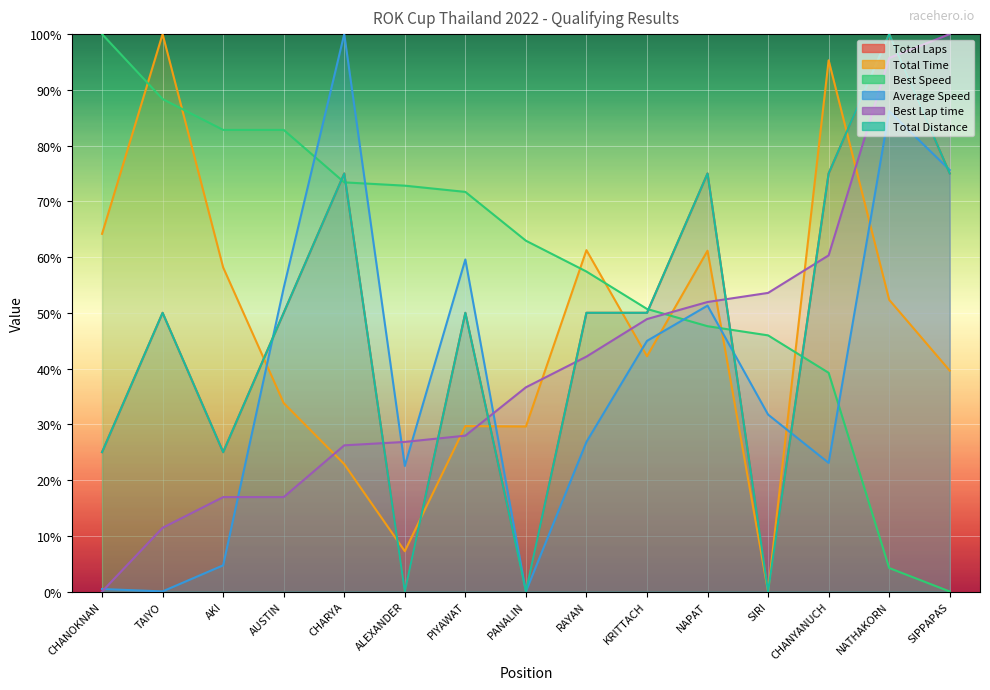

How many intersections are there between Best Lap time and Total Distance?

7